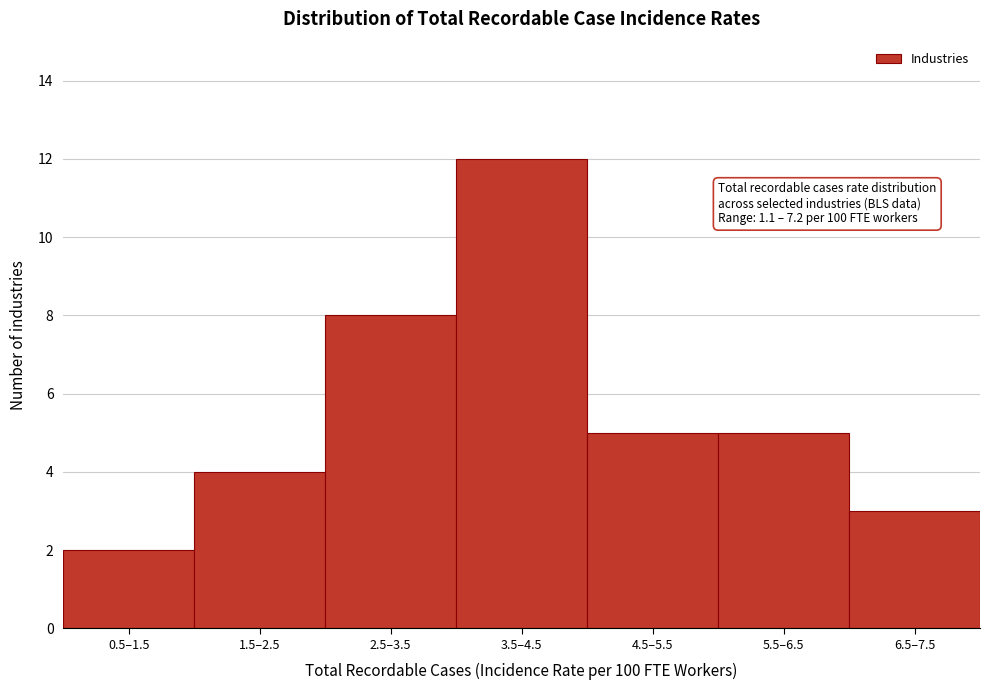

Reading left to right, what are all the values shown in this chart?

0.5–1.5=2	1.5–2.5=4	2.5–3.5=8	3.5–4.5=12	4.5–5.5=5	5.5–6.5=5	6.5–7.5=3